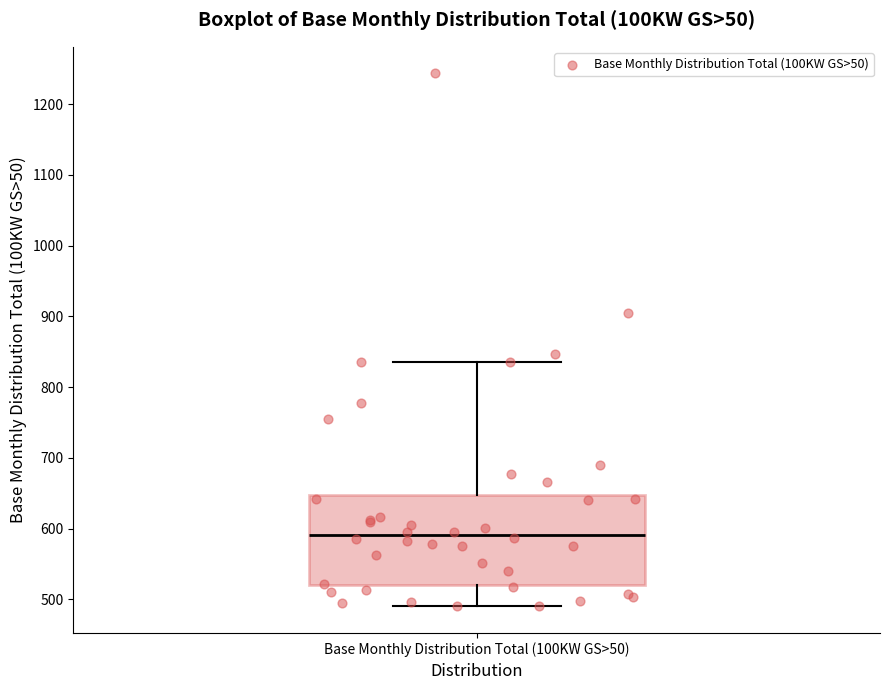

Transcribe this box plot: give where the median line is, the range the box spans, and where the two whiskers end, as read against the y-axis. The values are not printed on the chart, so give them approximately, as read against the axis.

median 590, box 520 to 650, whiskers 490 to 840